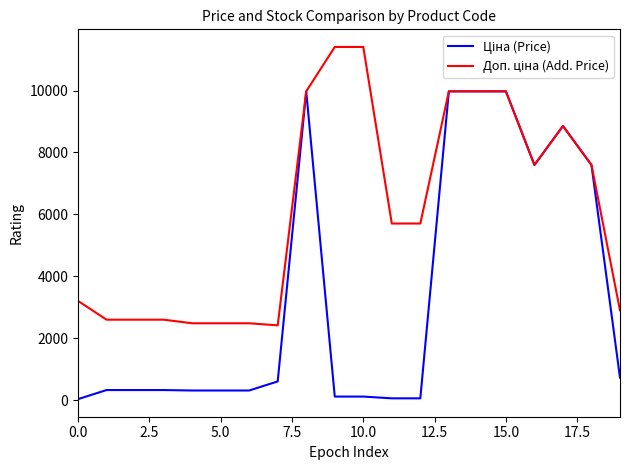

What is the maximum value shown in the chart?

11410.0